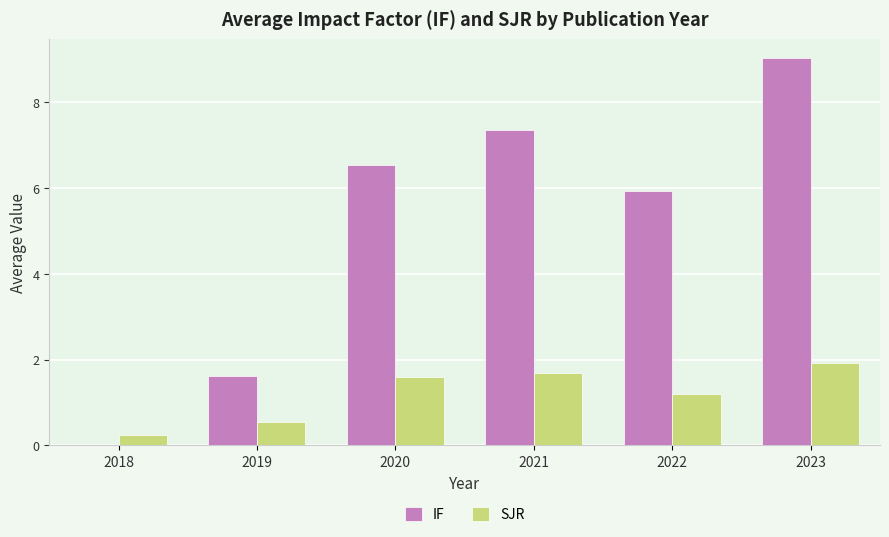

Between 2019 and 2022, which series saw the biggest shift?

IF